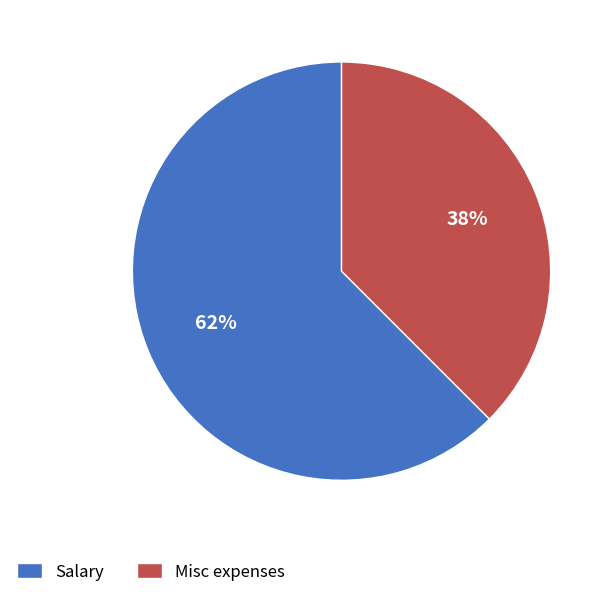

How many slices are in this pie chart?

2